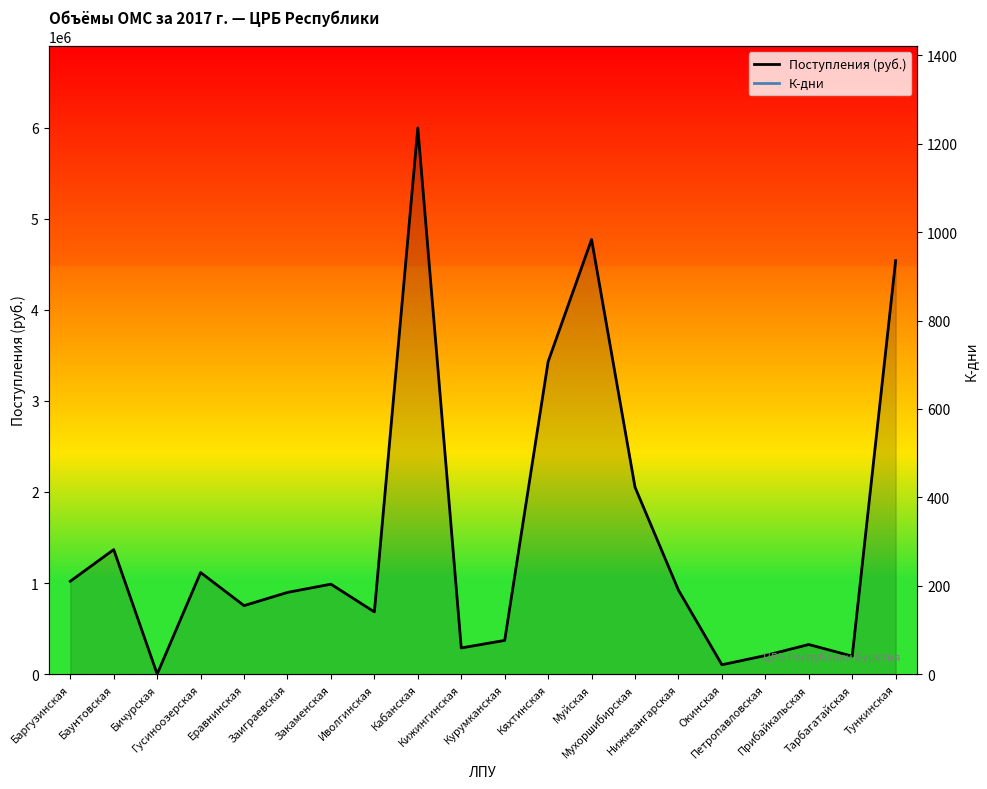

What are all the series names shown in the legend?

Поступления (руб.), К-дни